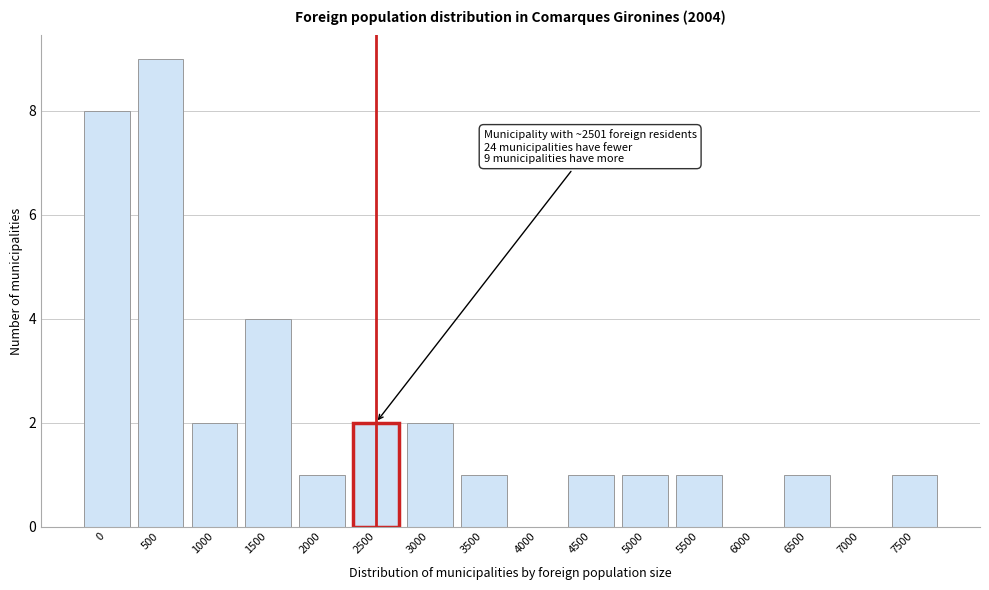

Reading right to left, what are all the values shown in this chart?

7500=1	7000=0	6500=1	6000=0	5500=1	5000=1	4500=1	4000=0	3500=1	3000=2	2500=2	2000=1	1500=4	1000=2	500=9	0=8